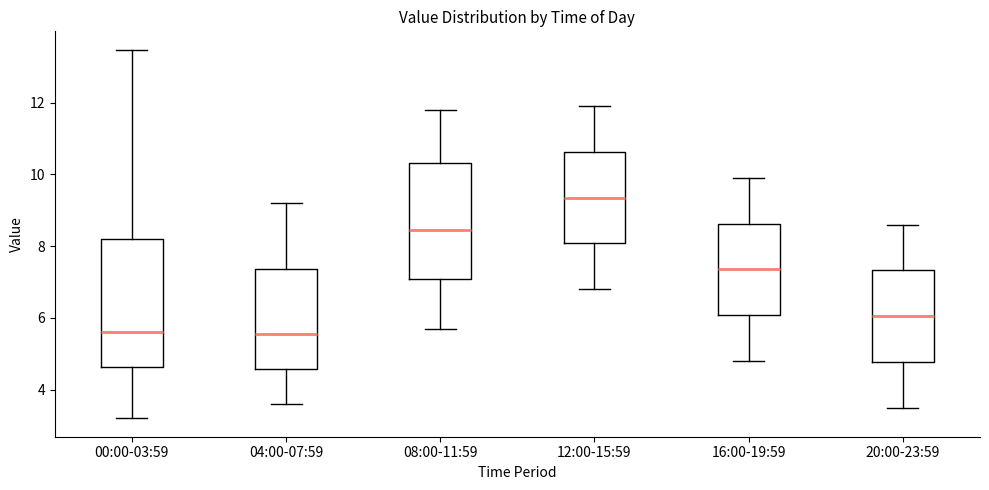

Which box has the highest median line?

12:00-15:59